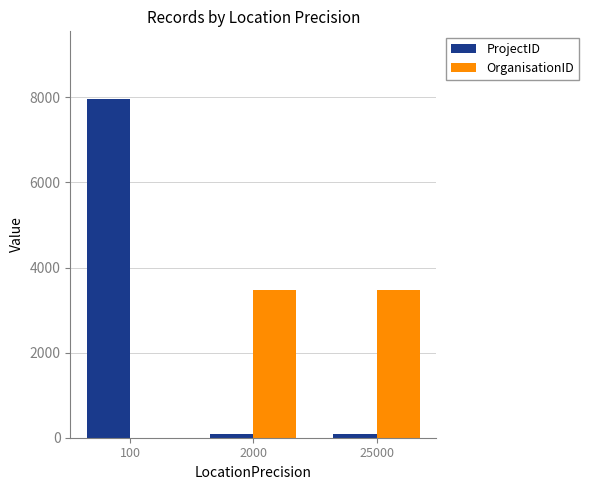

What are all the series names shown in the legend?

ProjectID, OrganisationID